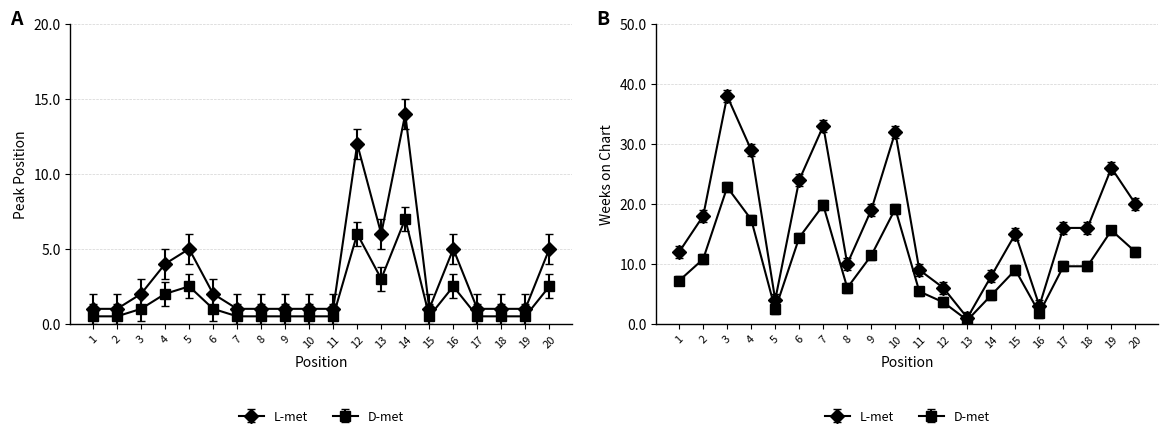

At which label does Peak Position reach its peak?

14